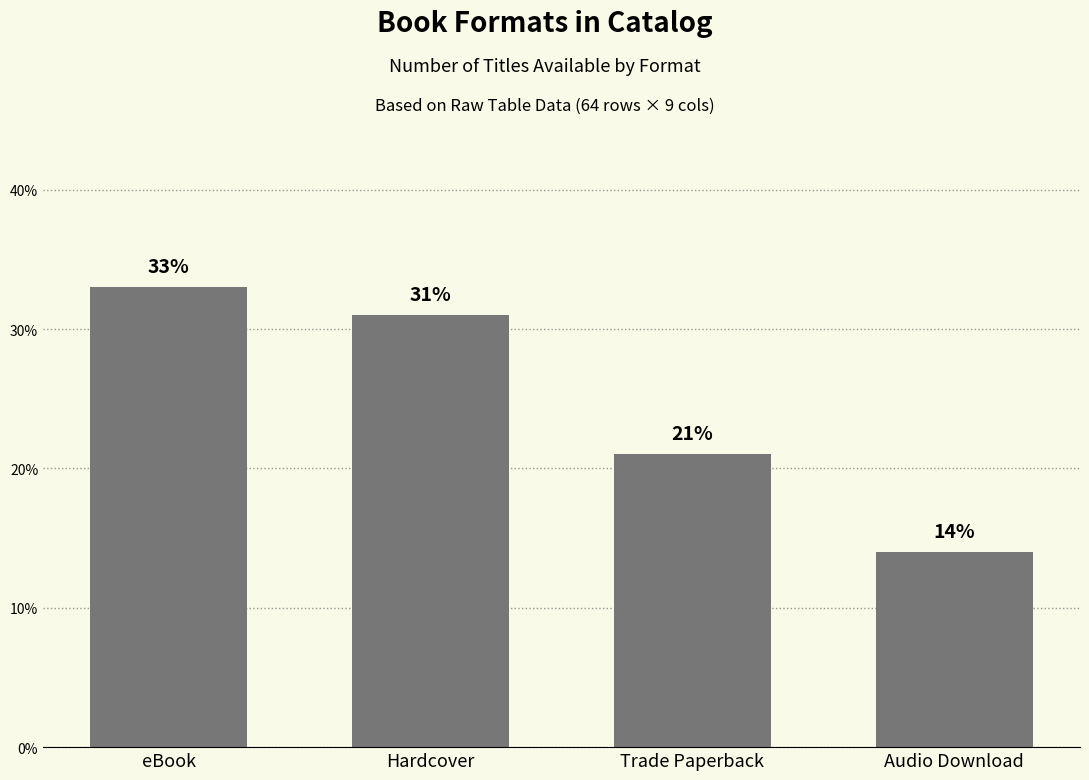

Rank the categories by value from lowest to highest.

Audio Download, Trade Paperback, Hardcover, eBook